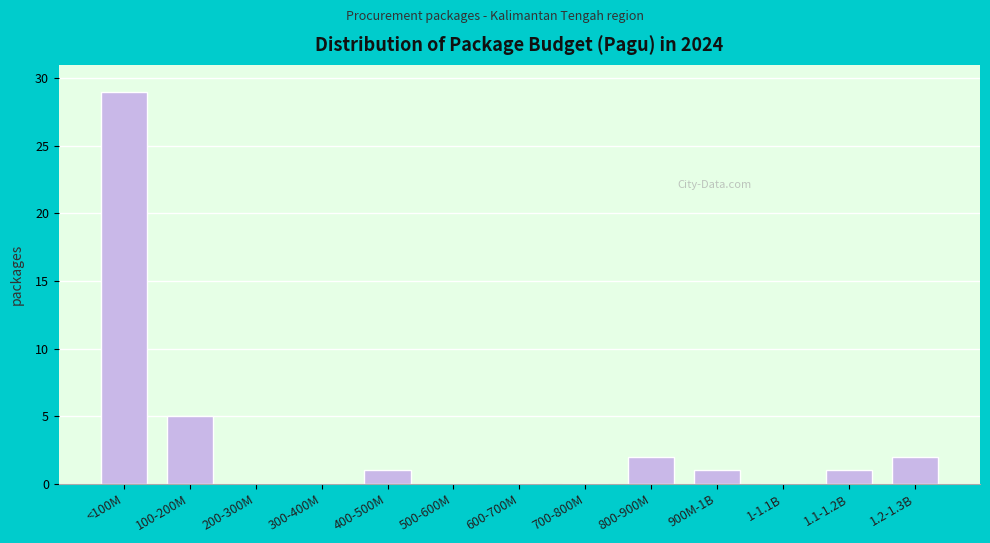

Reading left to right, transcribe all the data shown in this chart.

<100M=29	100-200M=5	200-300M=0	300-400M=0	400-500M=1	500-600M=0	600-700M=0	700-800M=0	800-900M=2	900M-1B=1	1-1.1B=0	1.1-1.2B=1	1.2-1.3B=2